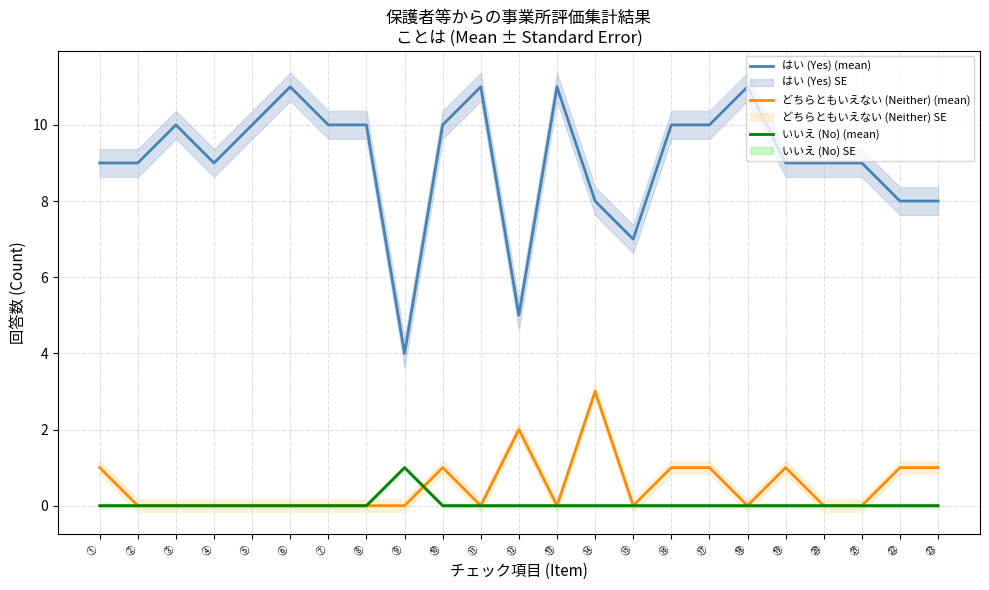

What is the approximate value of はい (Yes) (mean) at ⑭?

8